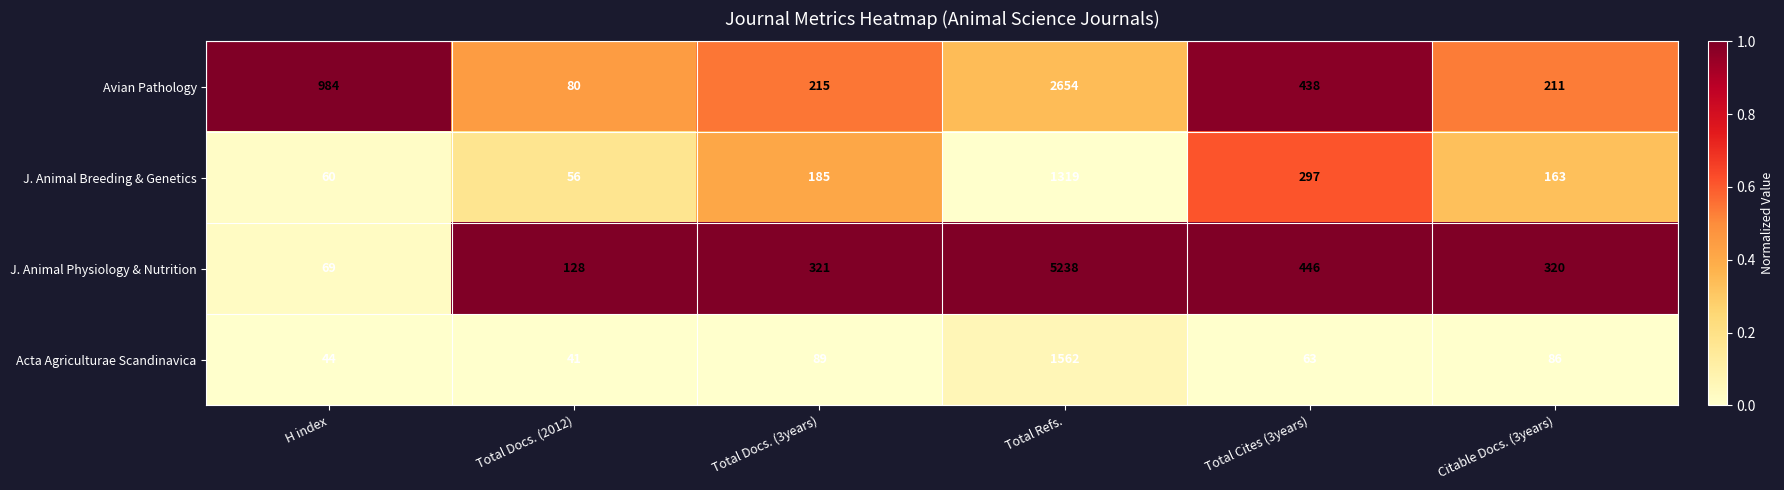

Which series has the largest range (max minus min)?

J. Animal Physiology & Nutrition